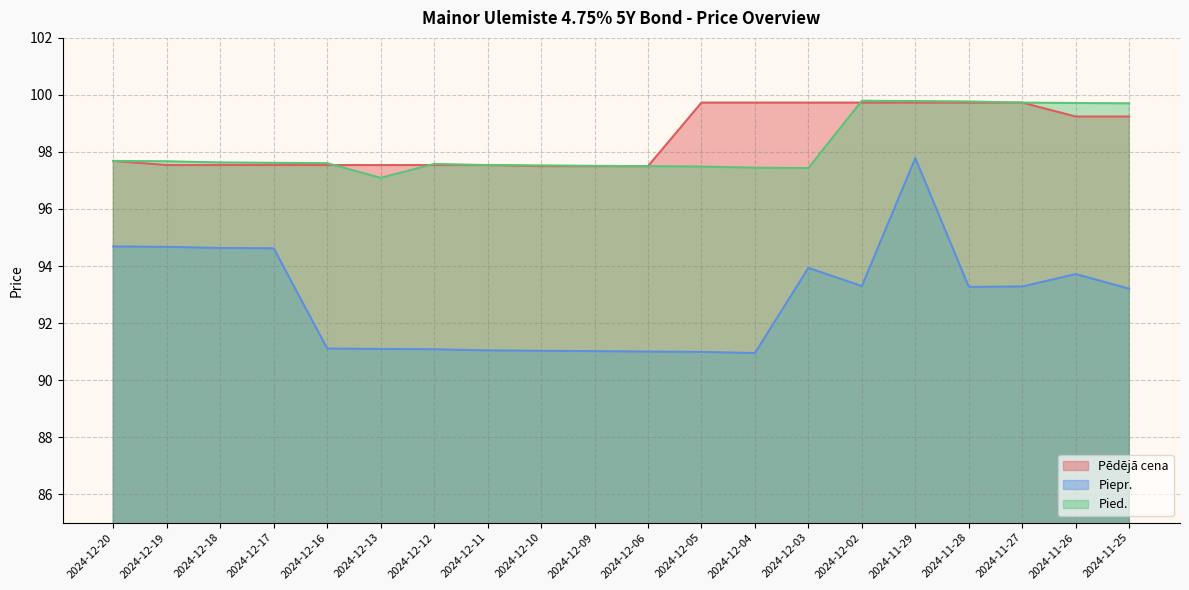

Does the chart have visible grid lines?

Yes